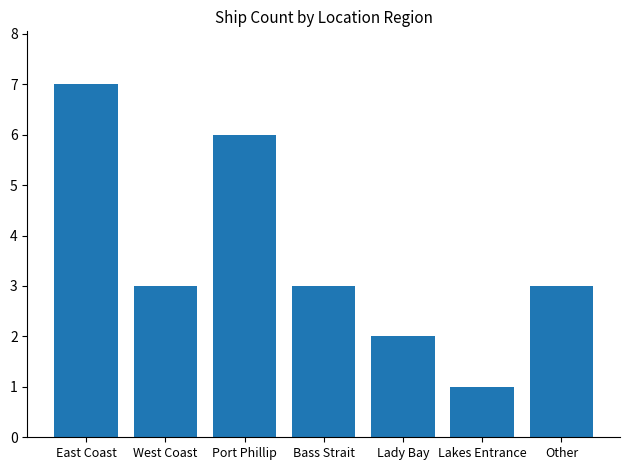

Read the value at Port Phillip.

6